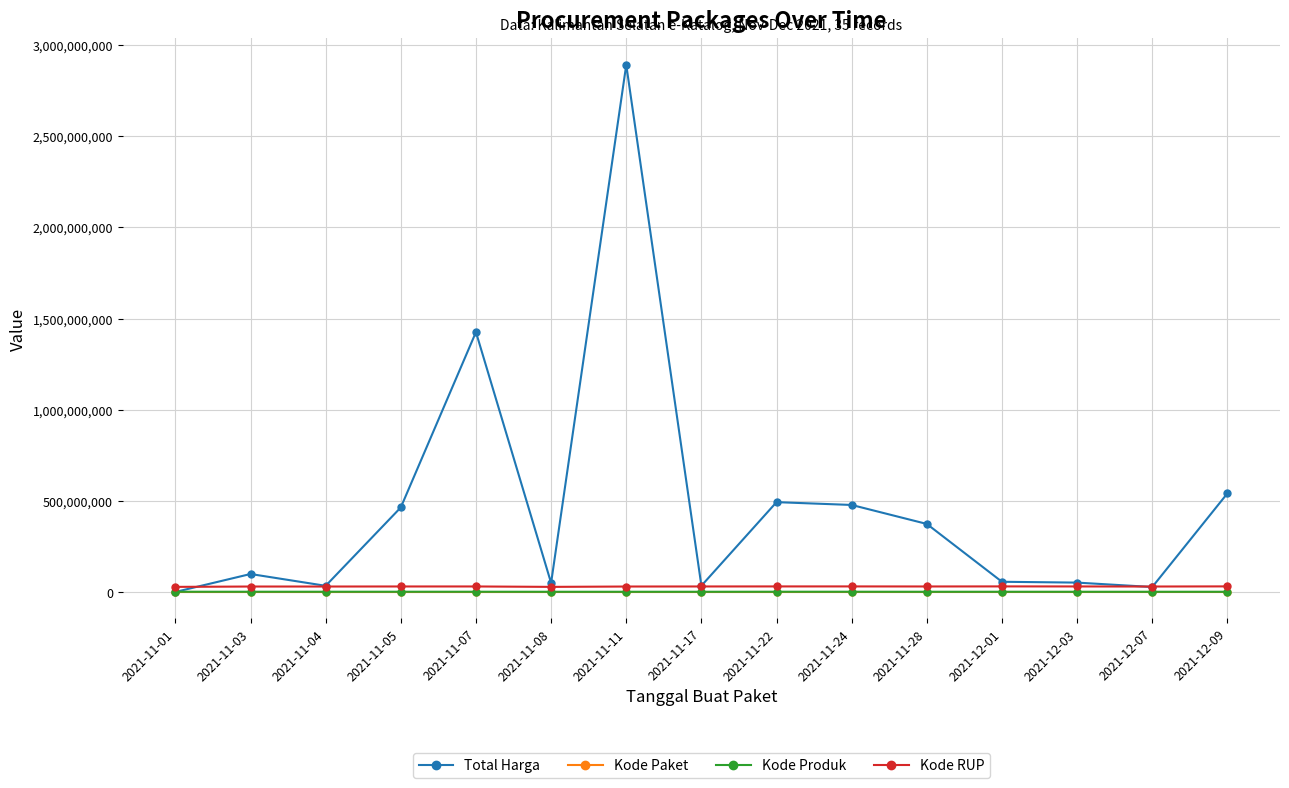

Which category has the highest value across all series?

2021-11-11